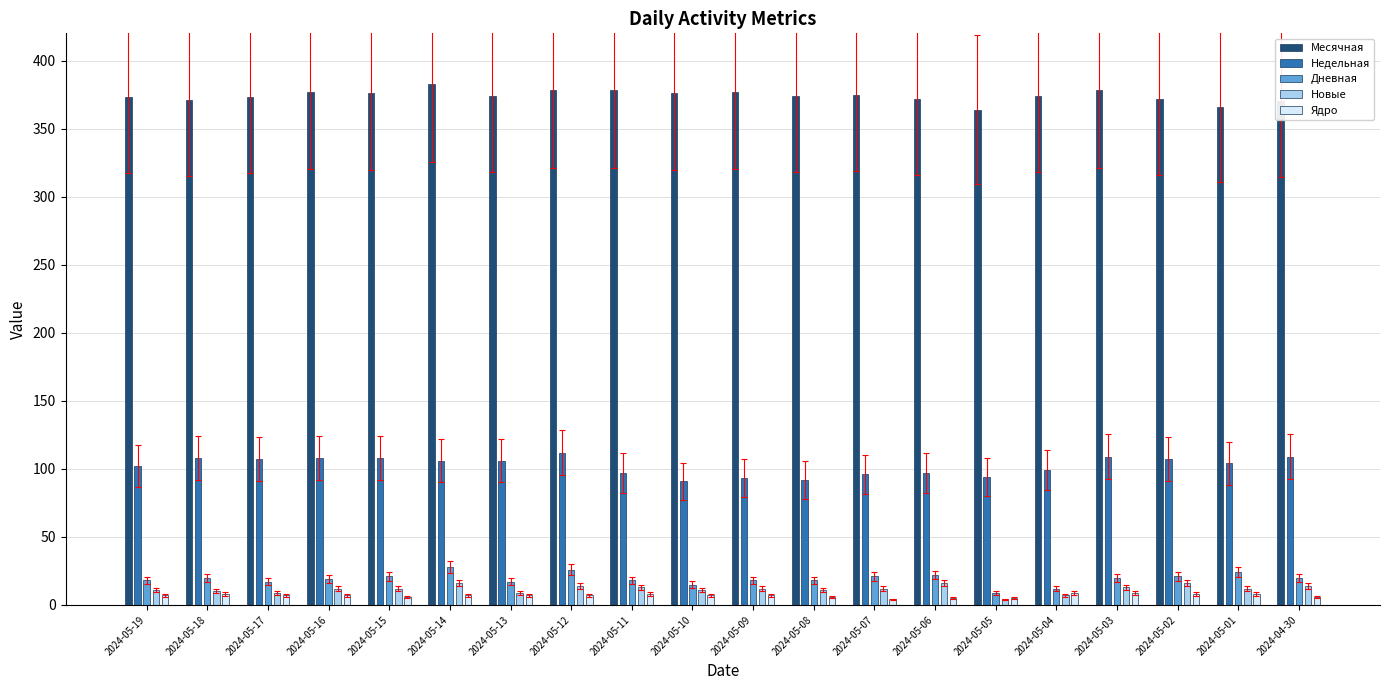

What is the maximum value shown in the chart?

383